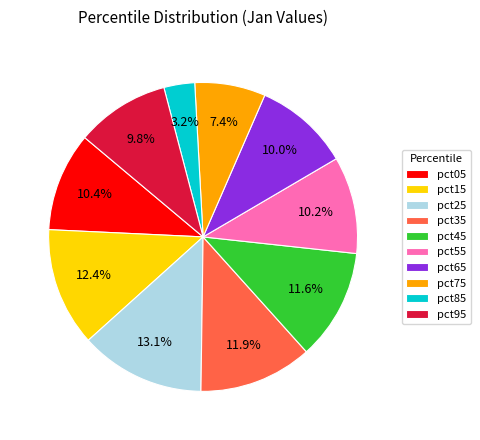

To the nearest percent, what portion does pct95 represent?

10%